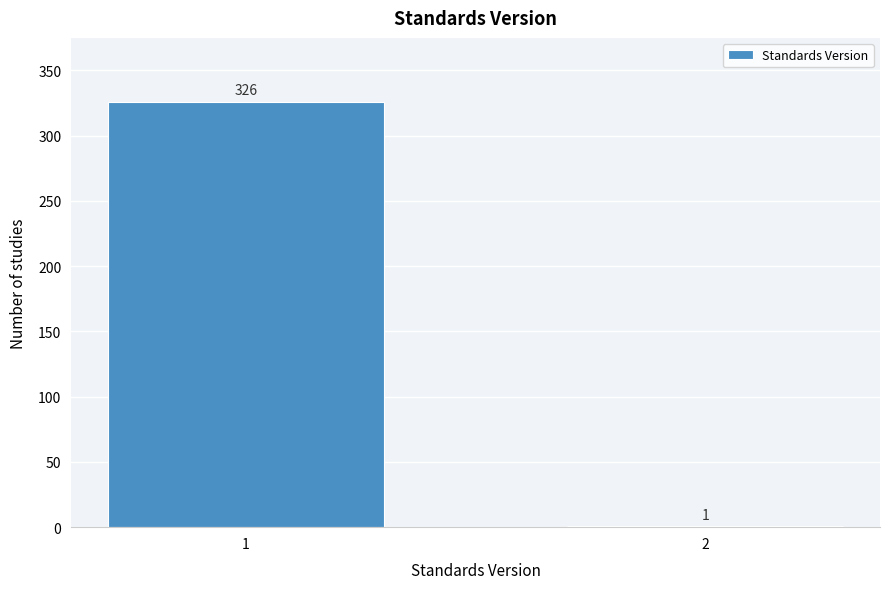

Reading right to left, what are all the values shown in this chart?

2=1	1=326